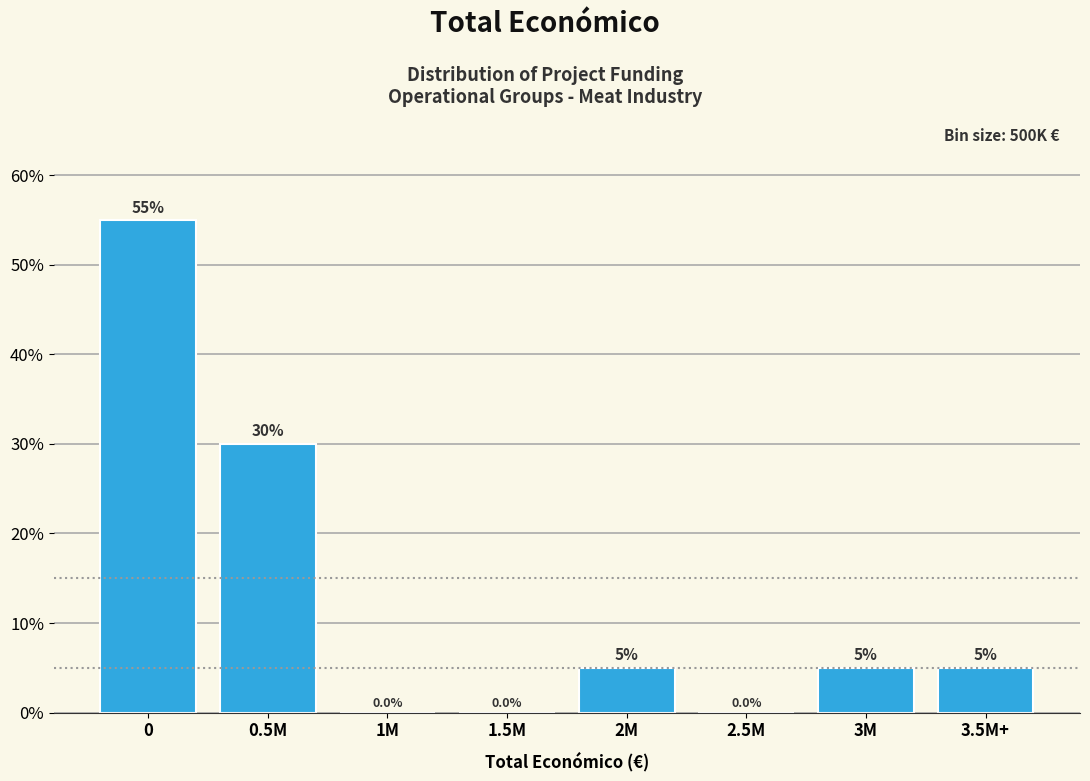

Reading left to right, what are all the values shown in this chart?

0=55.0	0.5M=30.0	1M=0.0	1.5M=0.0	2M=5.0	2.5M=0.0	3M=5.0	3.5M+=5.0